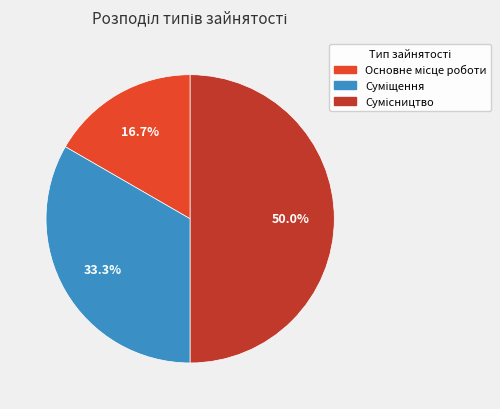

What is the change in value from Основне місце роботи to Суміщення?

+1